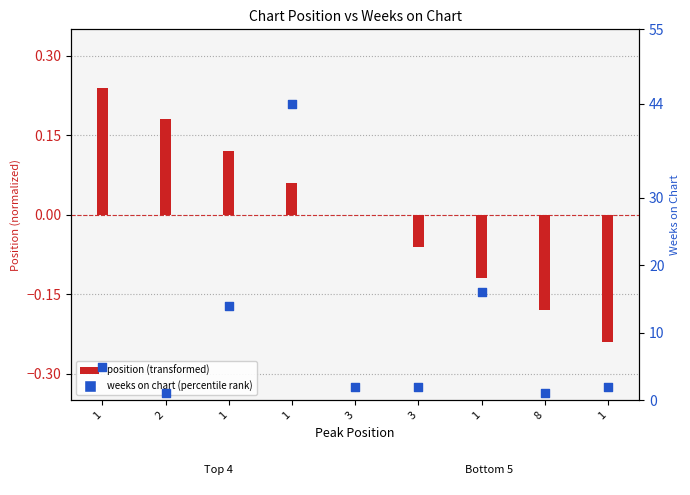

At which category is the sum across all series the highest?

1